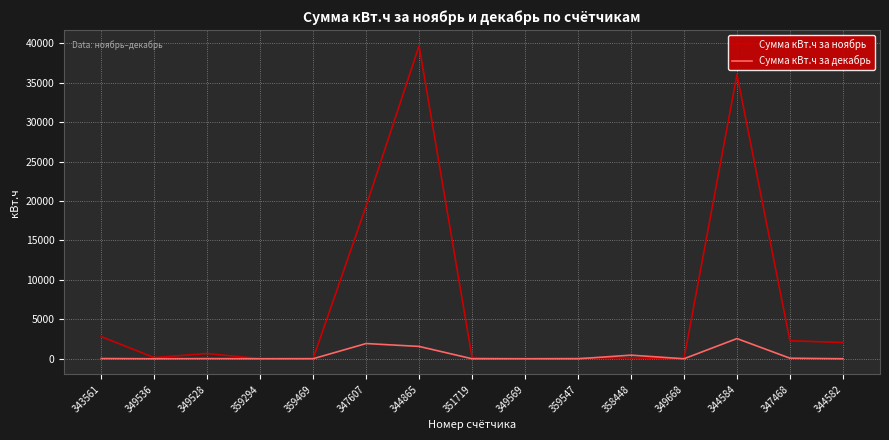

True or false: Сумма кВт.ч за ноябрь has a value of 1077.5 at 343561.

False